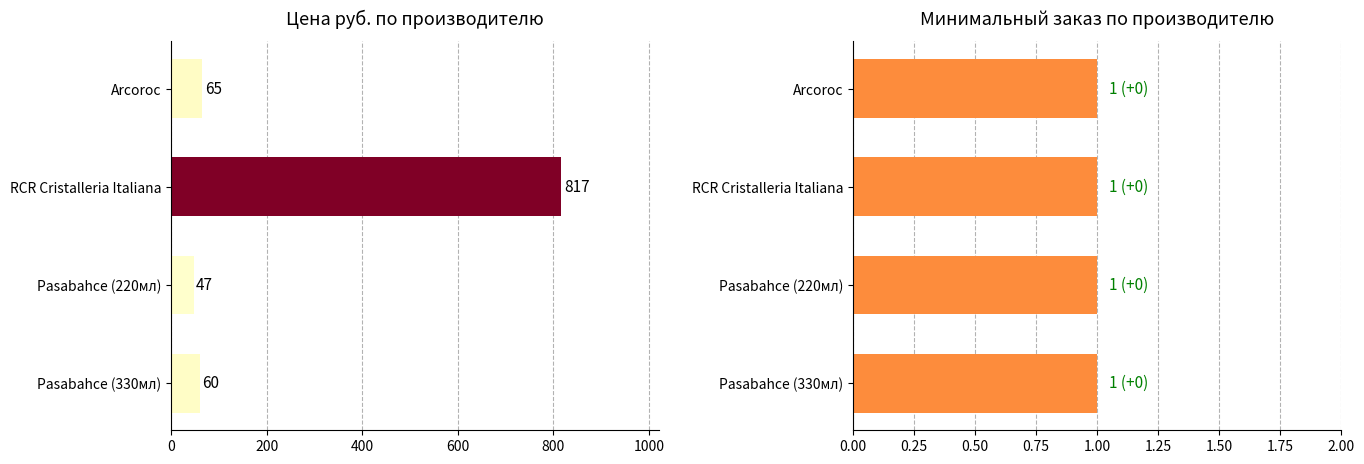

How many categories are shown in the chart?

4